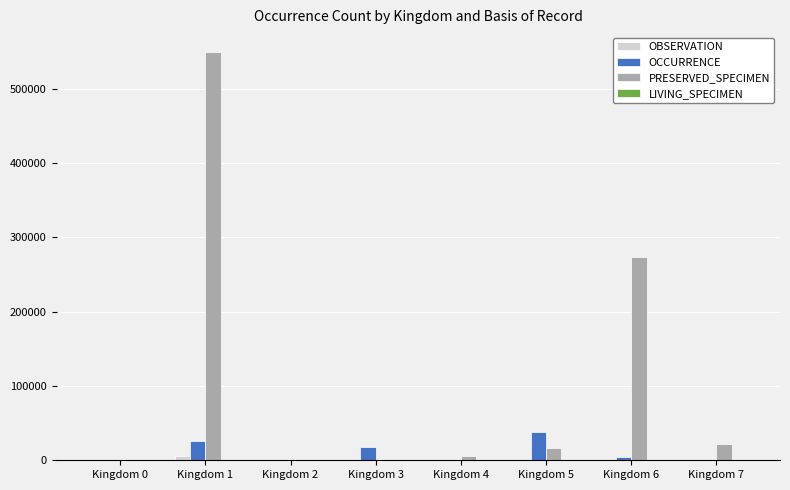

At which category is the sum across all series the highest?

Kingdom 1